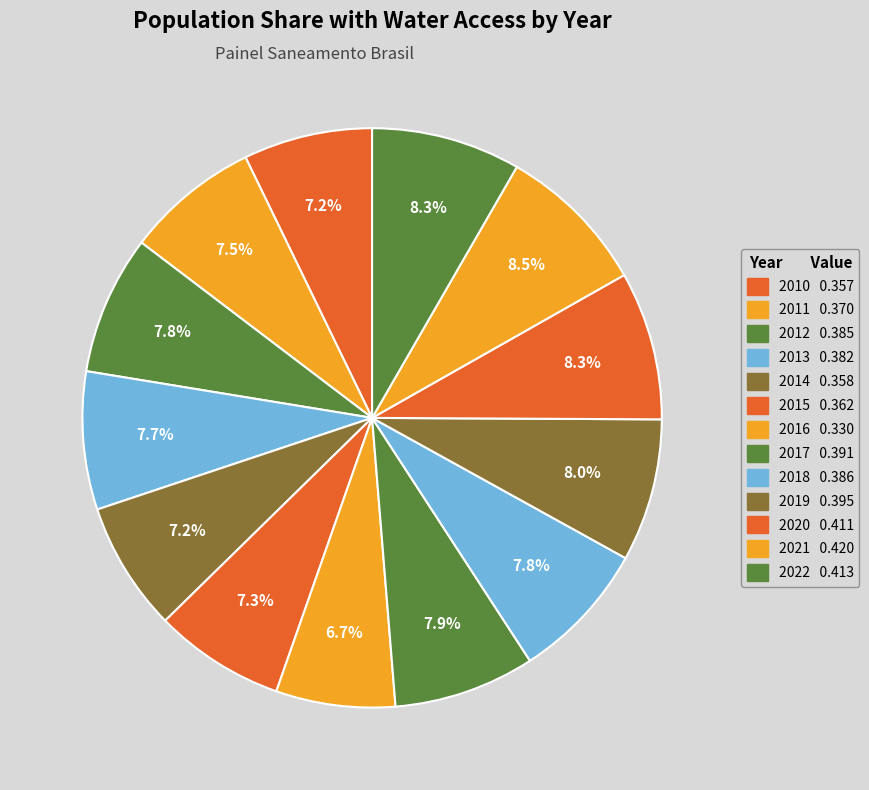

How many segments does this pie chart have?

13